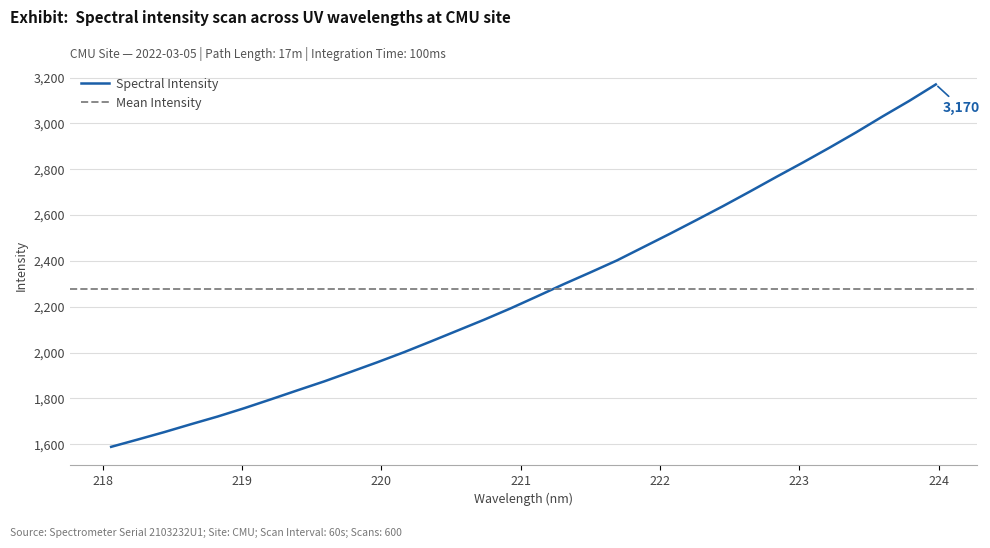

What is the sum of the values at 219.0156 and 223.9802?

4927.2